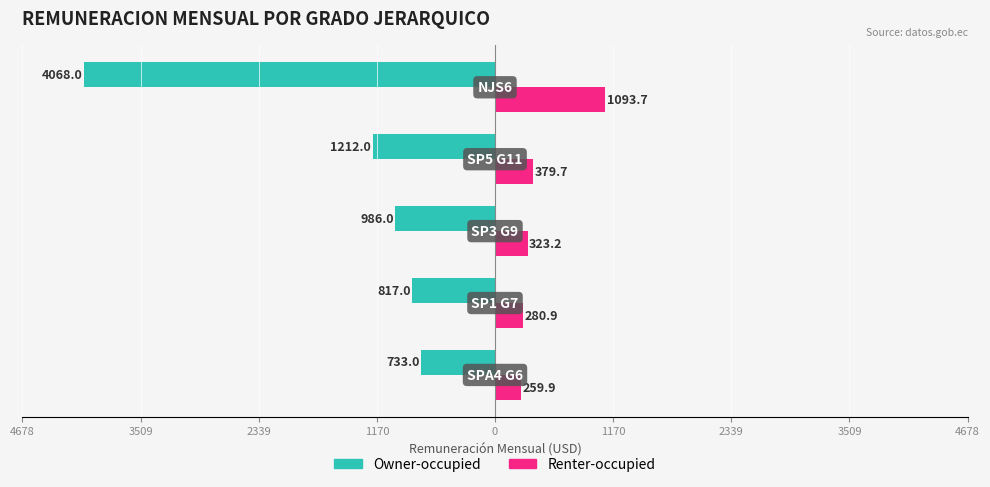

What is the sum of all Renter-occupied values?

2337.4